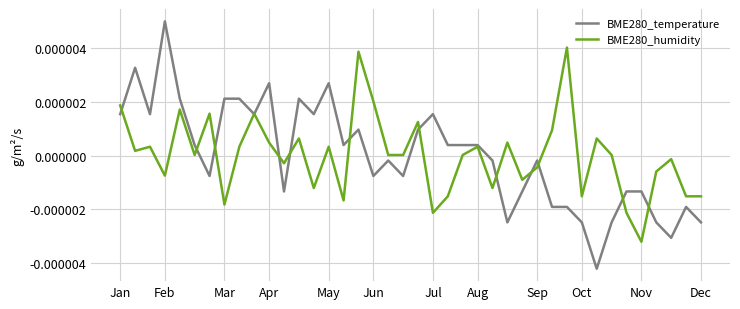

Rank the series by their maximum value, from lowest to highest.

BME280_humidity, BME280_temperature